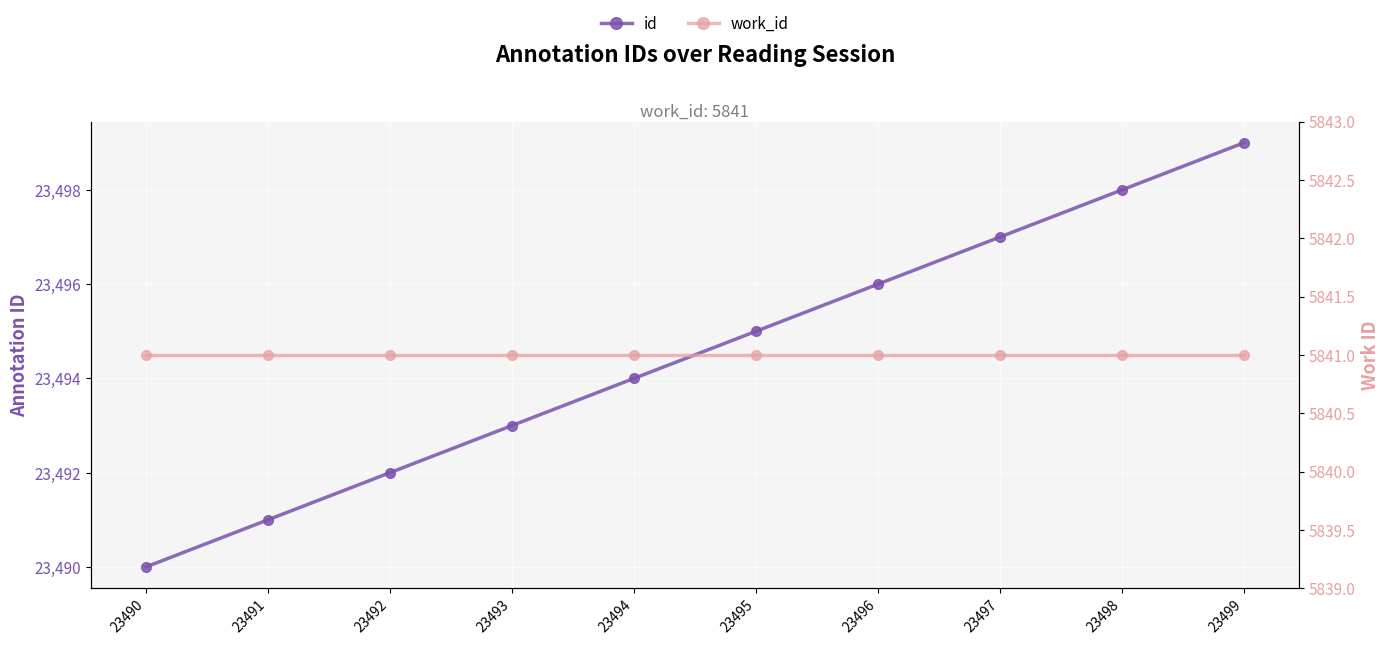

True or false: work_id and id intersect in this chart.

False